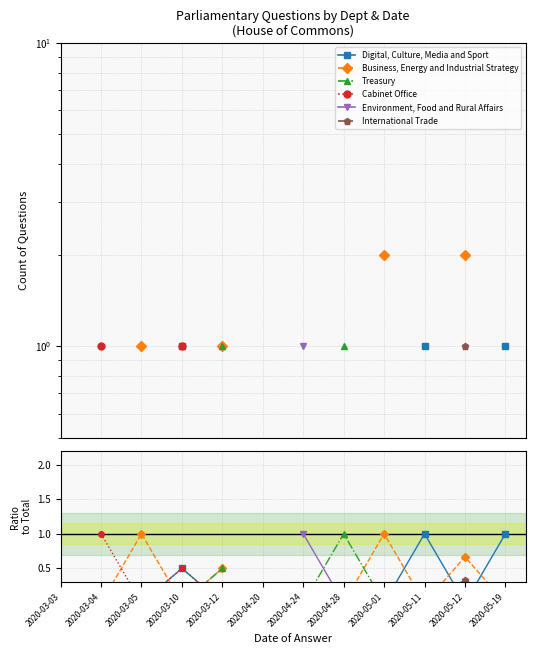

How many values in the Treasury series exceed 0?

2